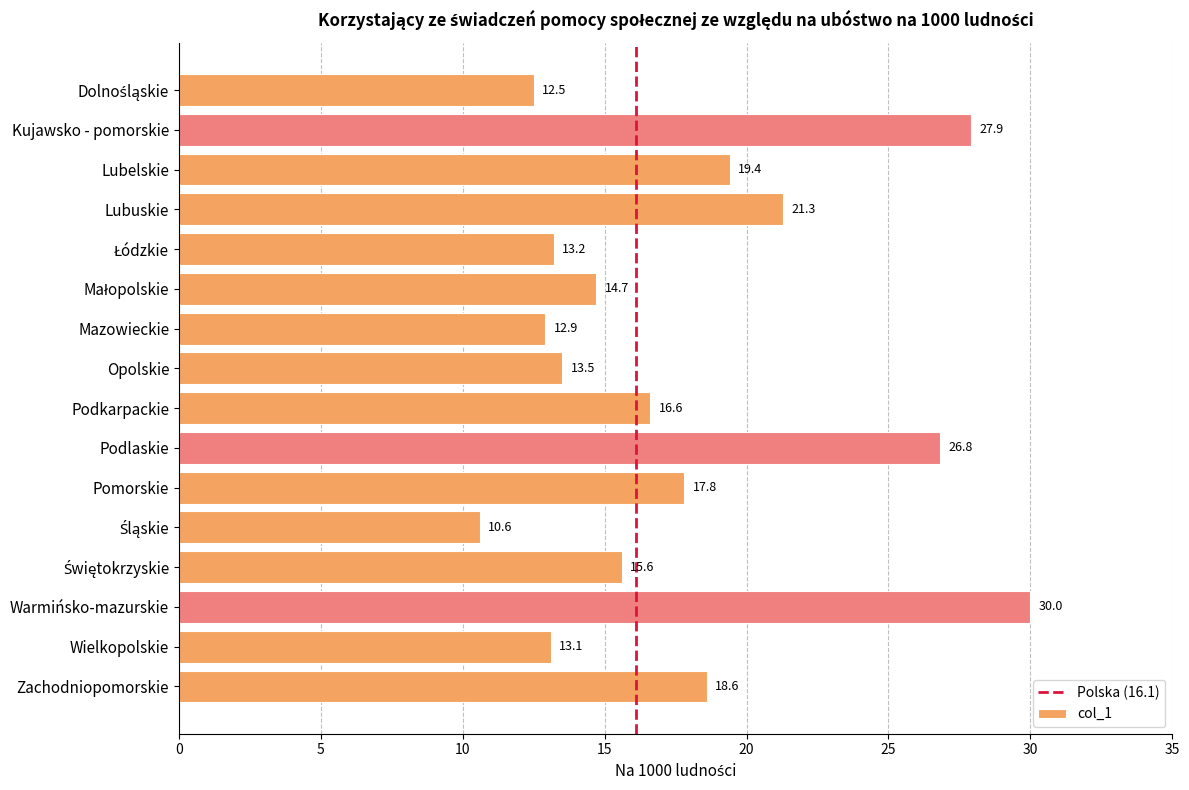

Between Podlaskie and Mazowieckie, which is larger?

Podlaskie